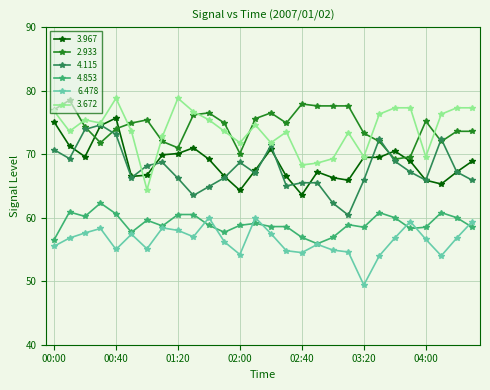

What is the value of the 2.933 point at the 19th from the left?

77.6